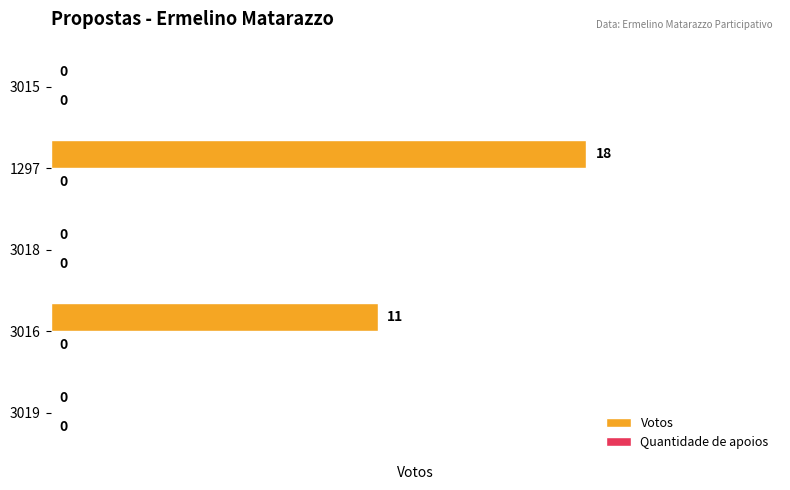

What is the sum of the values at 3015 and 3016?

11